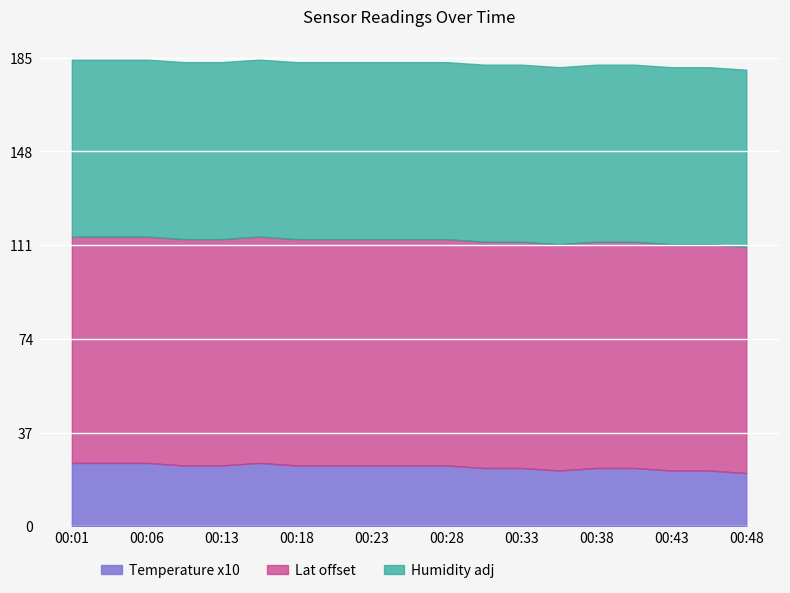

True or false: Humidity has more than 1 points higher than both neighbors.

False